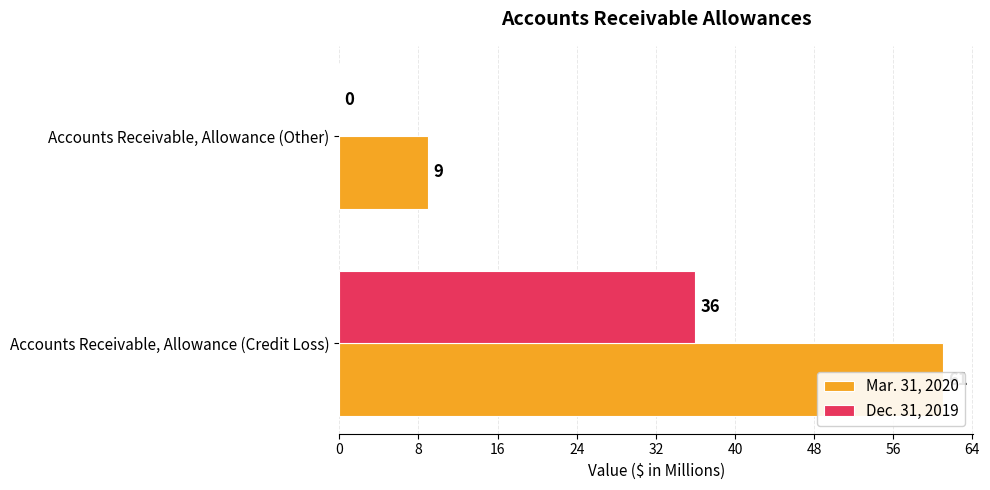

The Mar. 31, 2020 series shows 41 at Accounts Receivable, Allowance (Credit Loss). True or false?

False